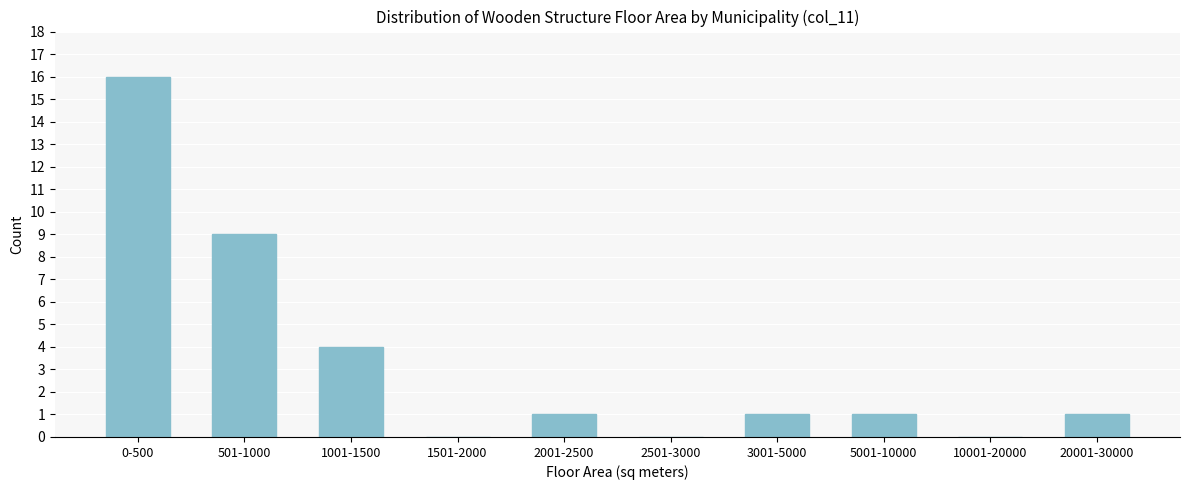

Reading left to right, transcribe all the data shown in this chart.

0-500=16	501-1000=9	1001-1500=4	1501-2000=0	2001-2500=1	2501-3000=0	3001-5000=1	5001-10000=1	10001-20000=0	20001-30000=1